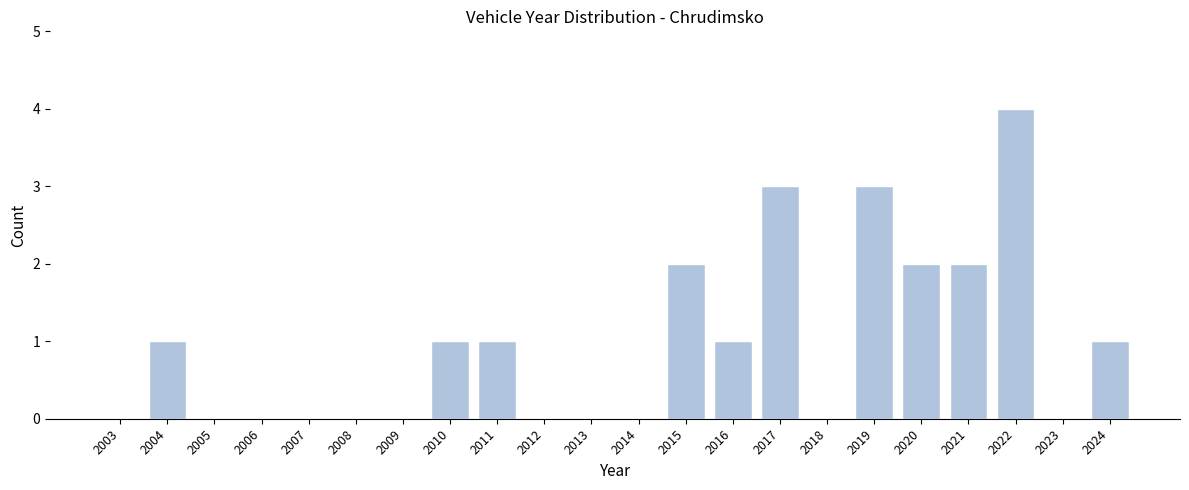

Reading left to right, what are all the values shown in this chart?

2003=0	2004=1	2005=0	2006=0	2007=0	2008=0	2009=0	2010=1	2011=1	2012=0	2013=0	2014=0	2015=2	2016=1	2017=3	2018=0	2019=3	2020=2	2021=2	2022=4	2023=0	2024=1